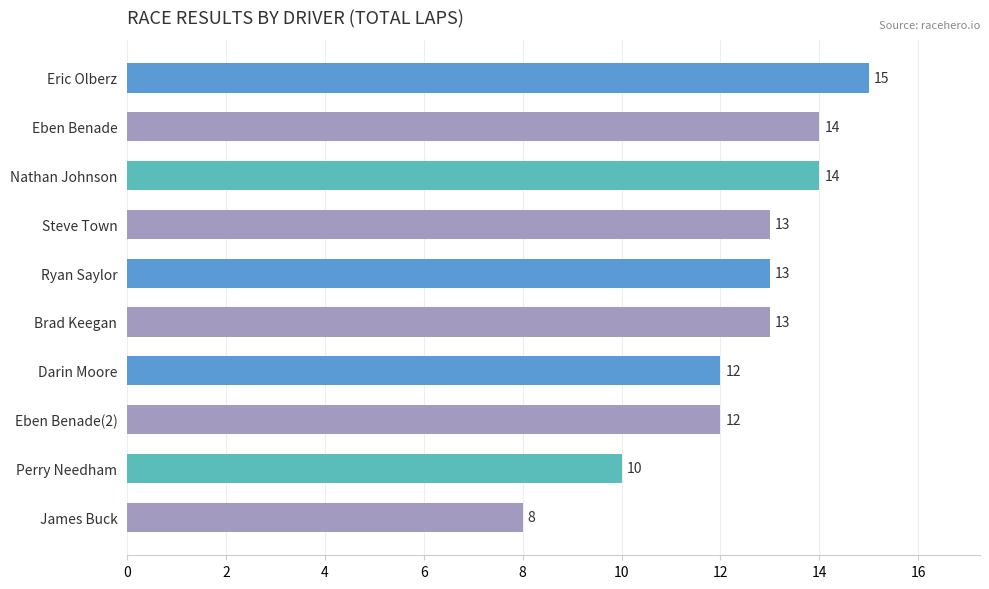

What is the smallest value displayed?

8